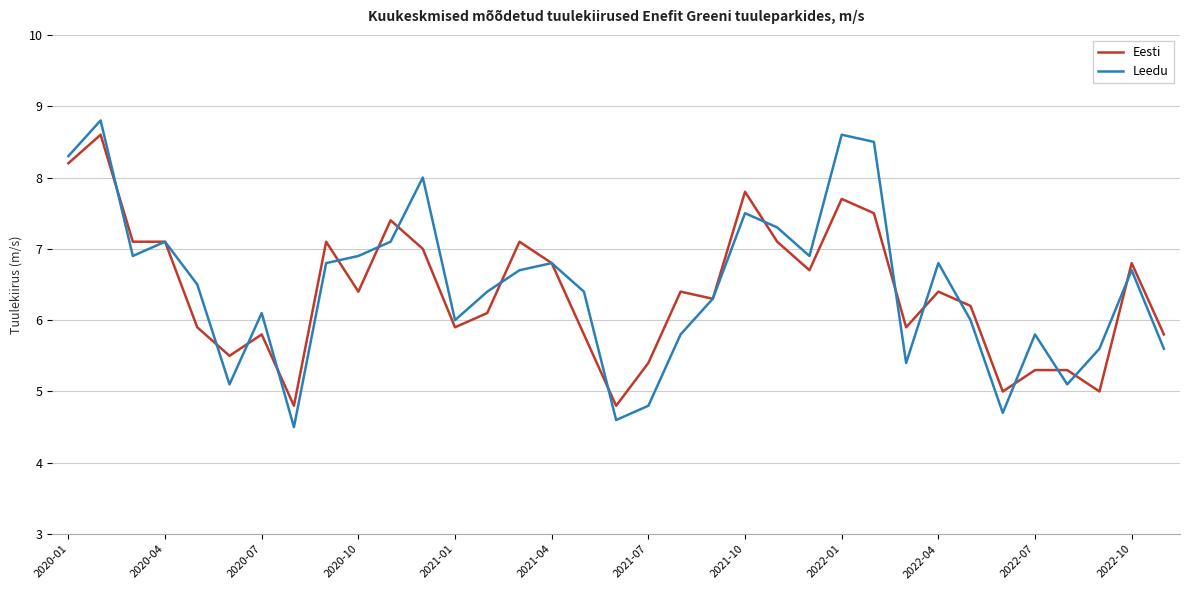

Does the chart display data point markers on the line(s)?

No